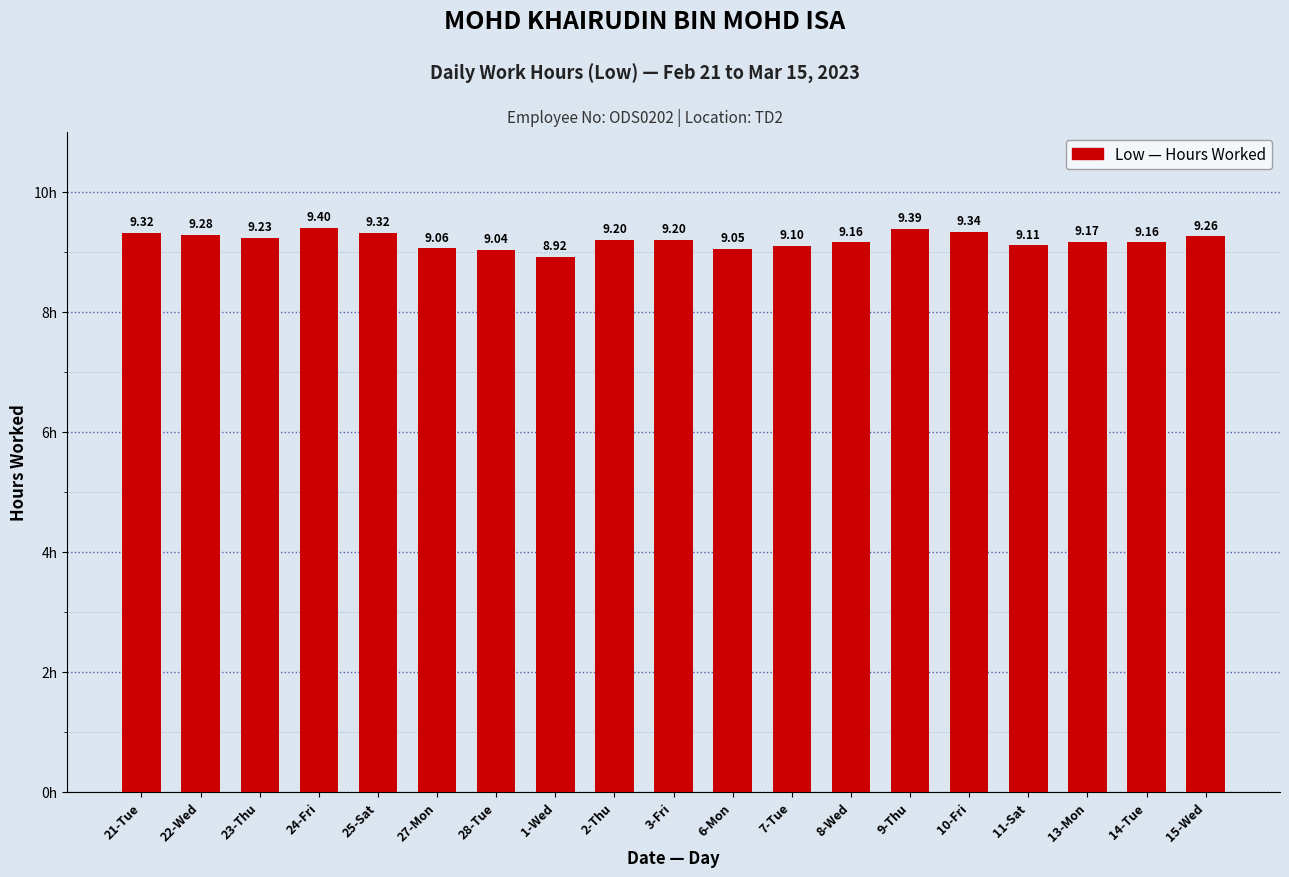

What is the change in value from 28-Tue to 14-Tue?

+0.1